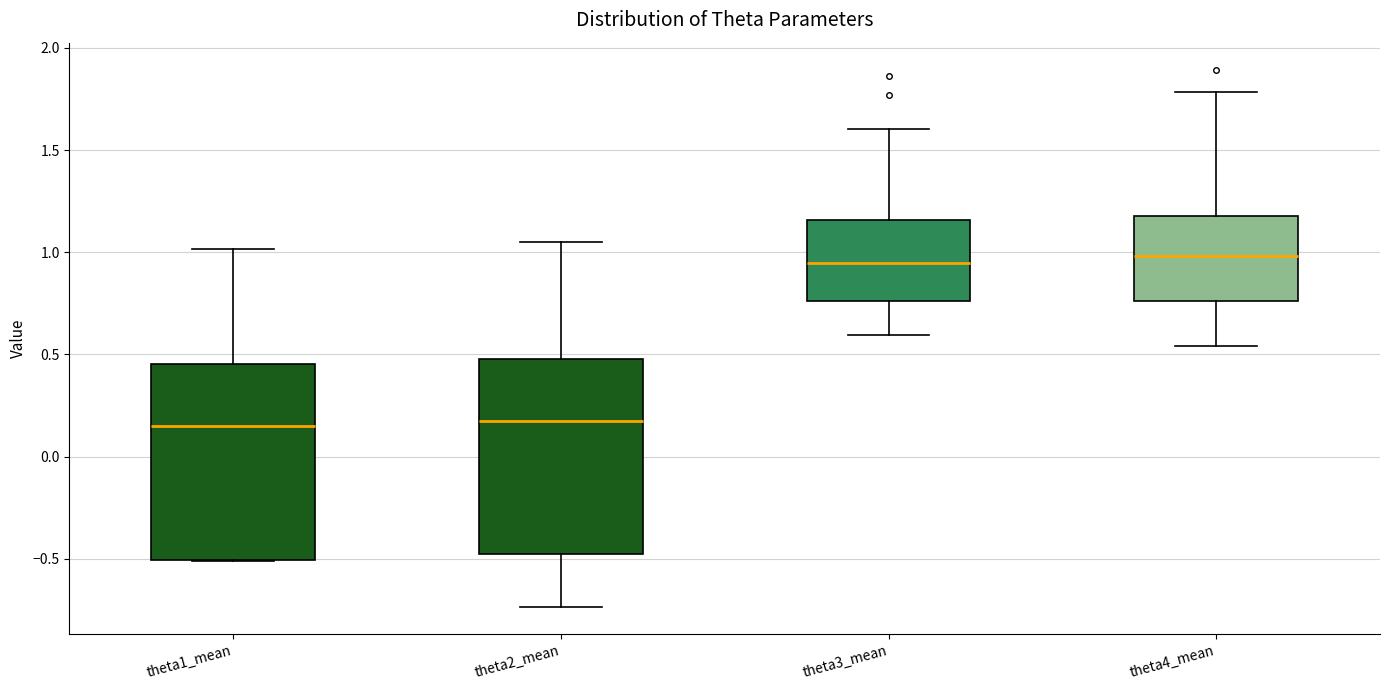

Where is the lower edge of the box for theta1_mean on the y-axis? The values are not printed on the chart, so give them approximately, as read against the axis.

-0.50